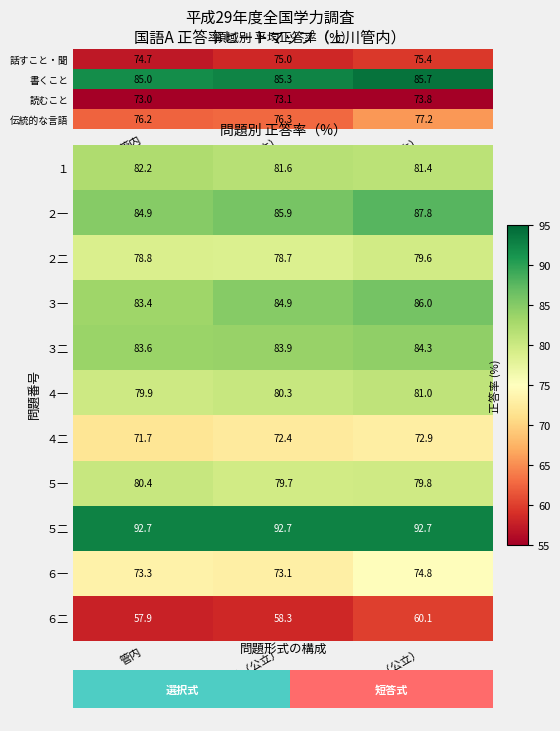

Reading left to right, extract all data points from this chart.

１: 管内=82.2	北海道（公立）=81.6	全国（公立）=81.4
２一: 管内=84.9	北海道（公立）=85.9	全国（公立）=87.8
２二: 管内=78.8	北海道（公立）=78.7	全国（公立）=79.6
３一: 管内=83.4	北海道（公立）=84.9	全国（公立）=86.0
３二: 管内=83.6	北海道（公立）=83.9	全国（公立）=84.3
４一: 管内=79.9	北海道（公立）=80.3	全国（公立）=81.0
４二: 管内=71.7	北海道（公立）=72.4	全国（公立）=72.9
５一: 管内=80.4	北海道（公立）=79.7	全国（公立）=79.8
５二: 管内=92.7	北海道（公立）=92.7	全国（公立）=92.7
６一: 管内=73.3	北海道（公立）=73.1	全国（公立）=74.8
６二: 管内=57.9	北海道（公立）=58.3	全国（公立）=60.1